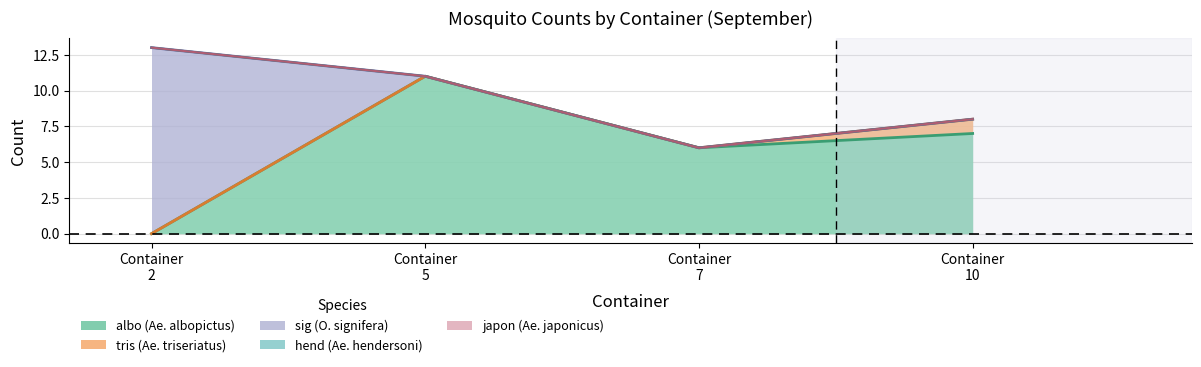

How many positive values does the sig series have?

1